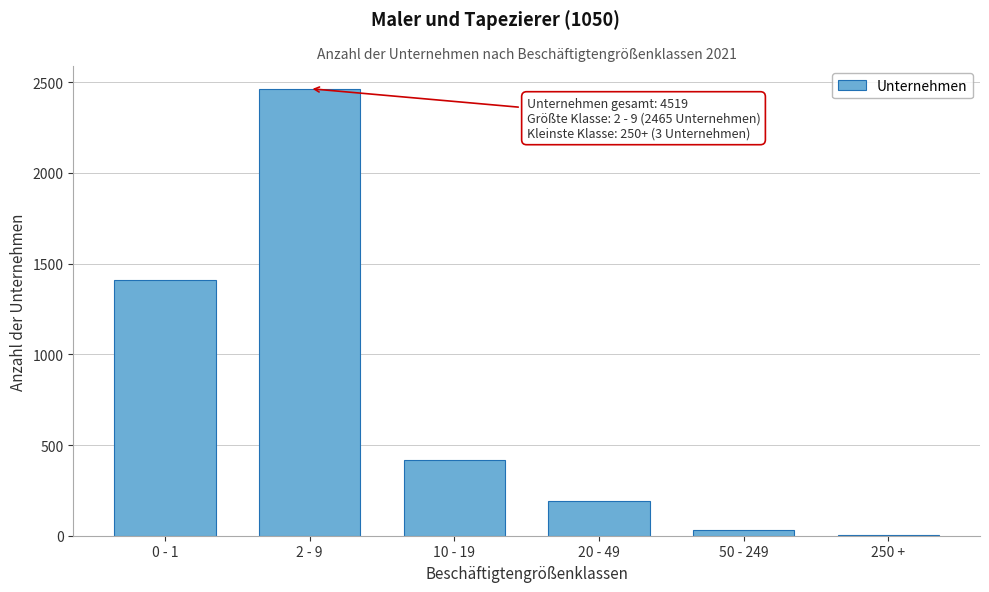

Reading left to right, transcribe all the data shown in this chart.

0 - 1=1410	2 - 9=2465	10 - 19=419	20 - 49=191	50 - 249=31	250 +=3